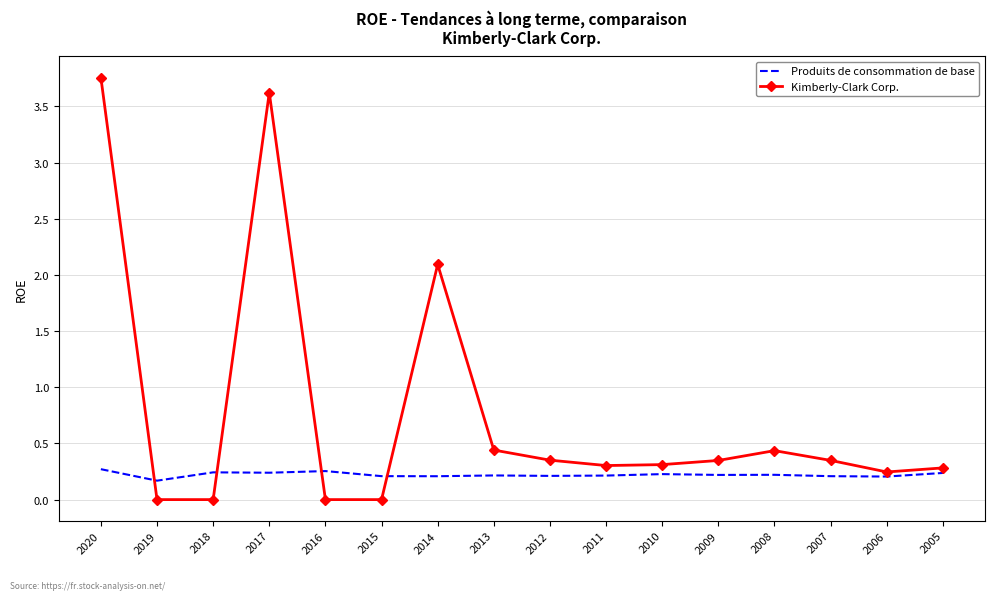

At 2011, list the series in order from largest to smallest.

Kimberly-Clark Corp., Produits de consommation de base